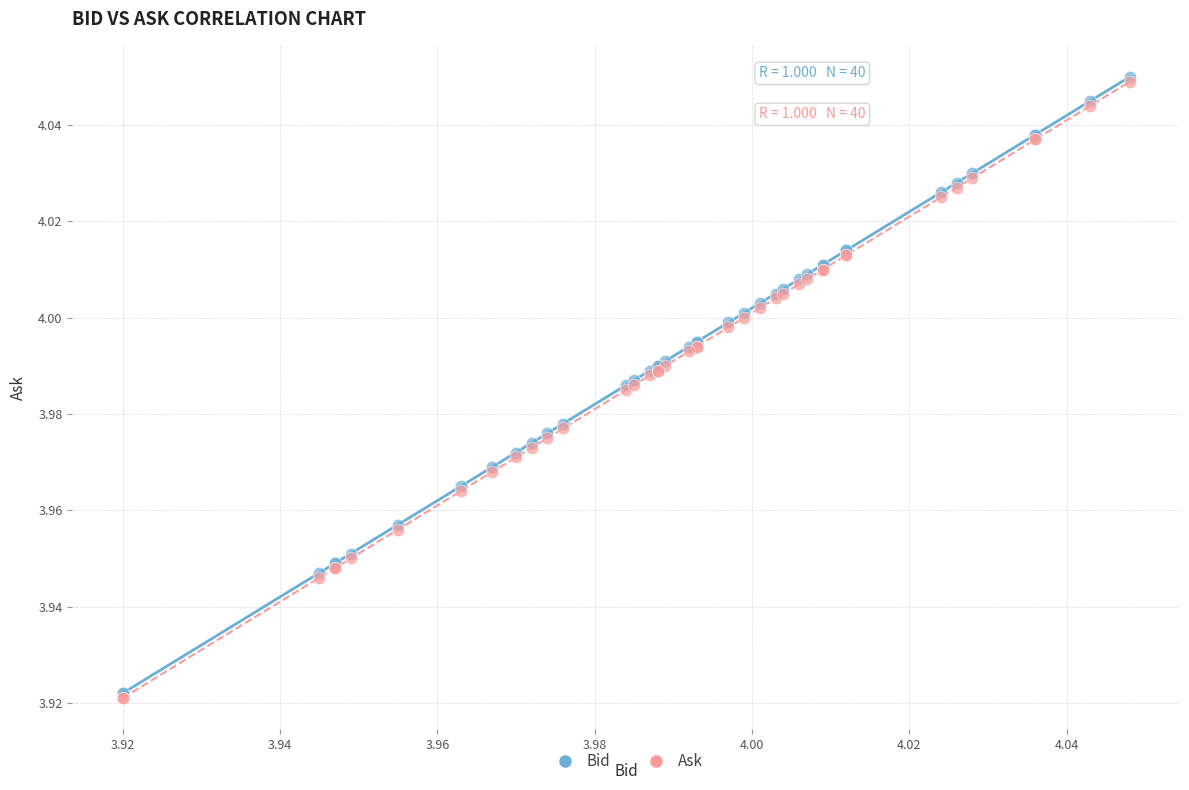

What are all the series names shown in the legend?

Bid, Ask